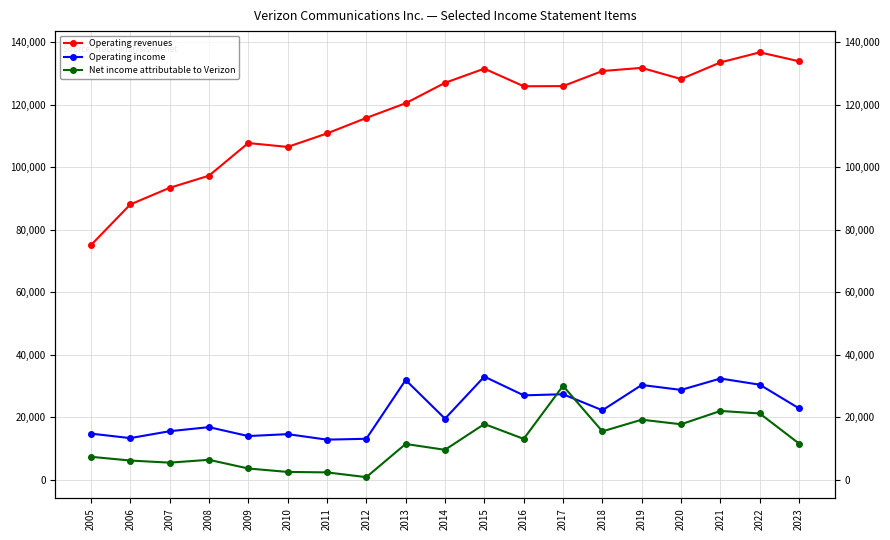

How many categories are shown in the chart?

19